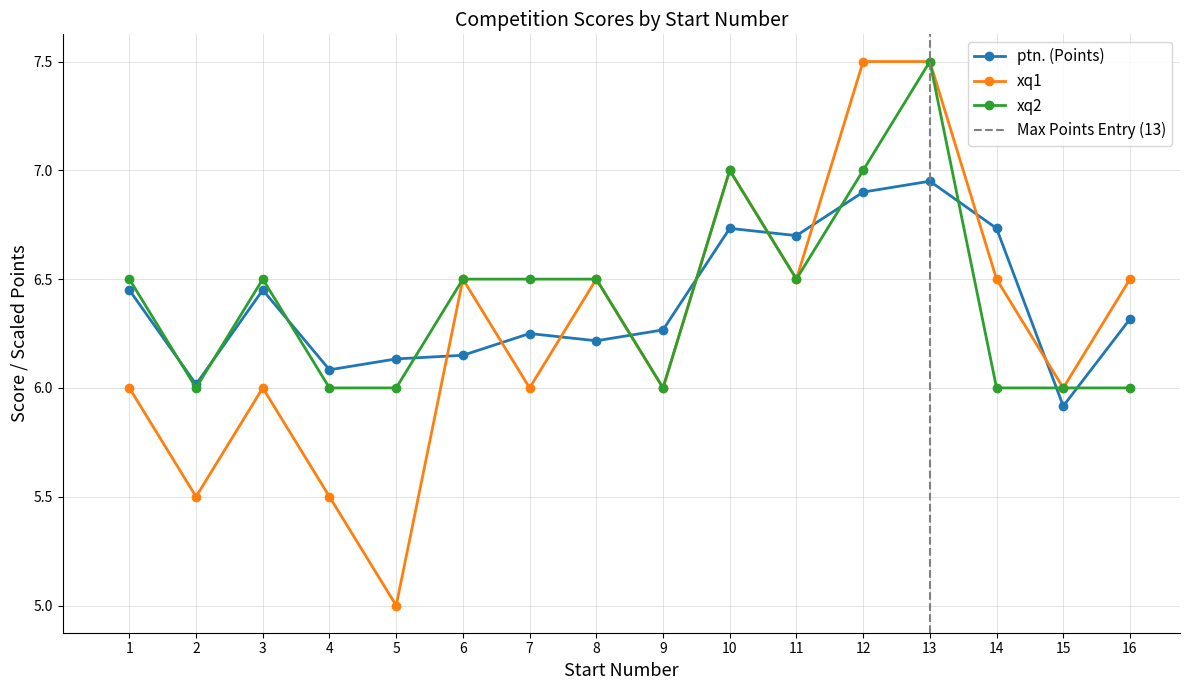

What is the smallest value displayed?

5.0